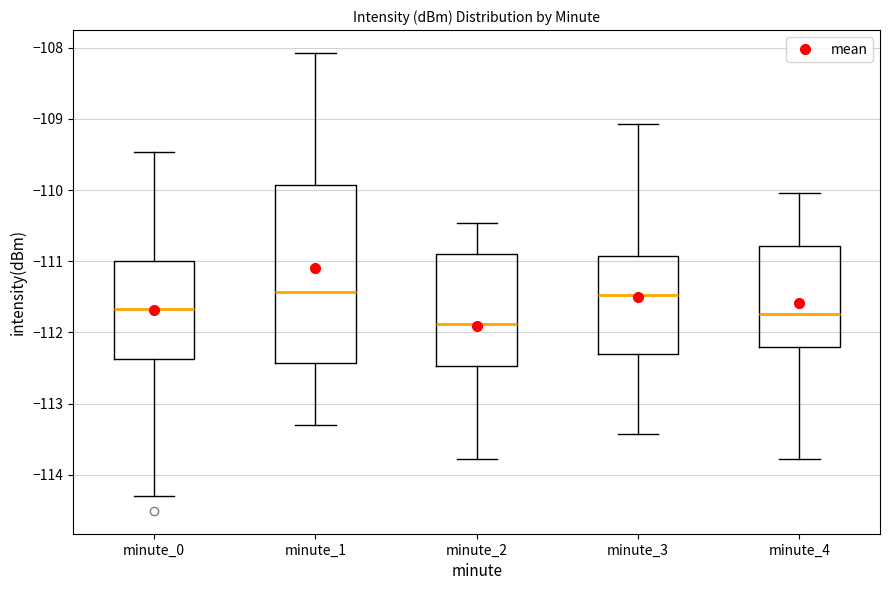

Where does the median line of the box for minute_1 sit on the y-axis? The values are not printed on the chart, so give them approximately, as read against the axis.

-111.4